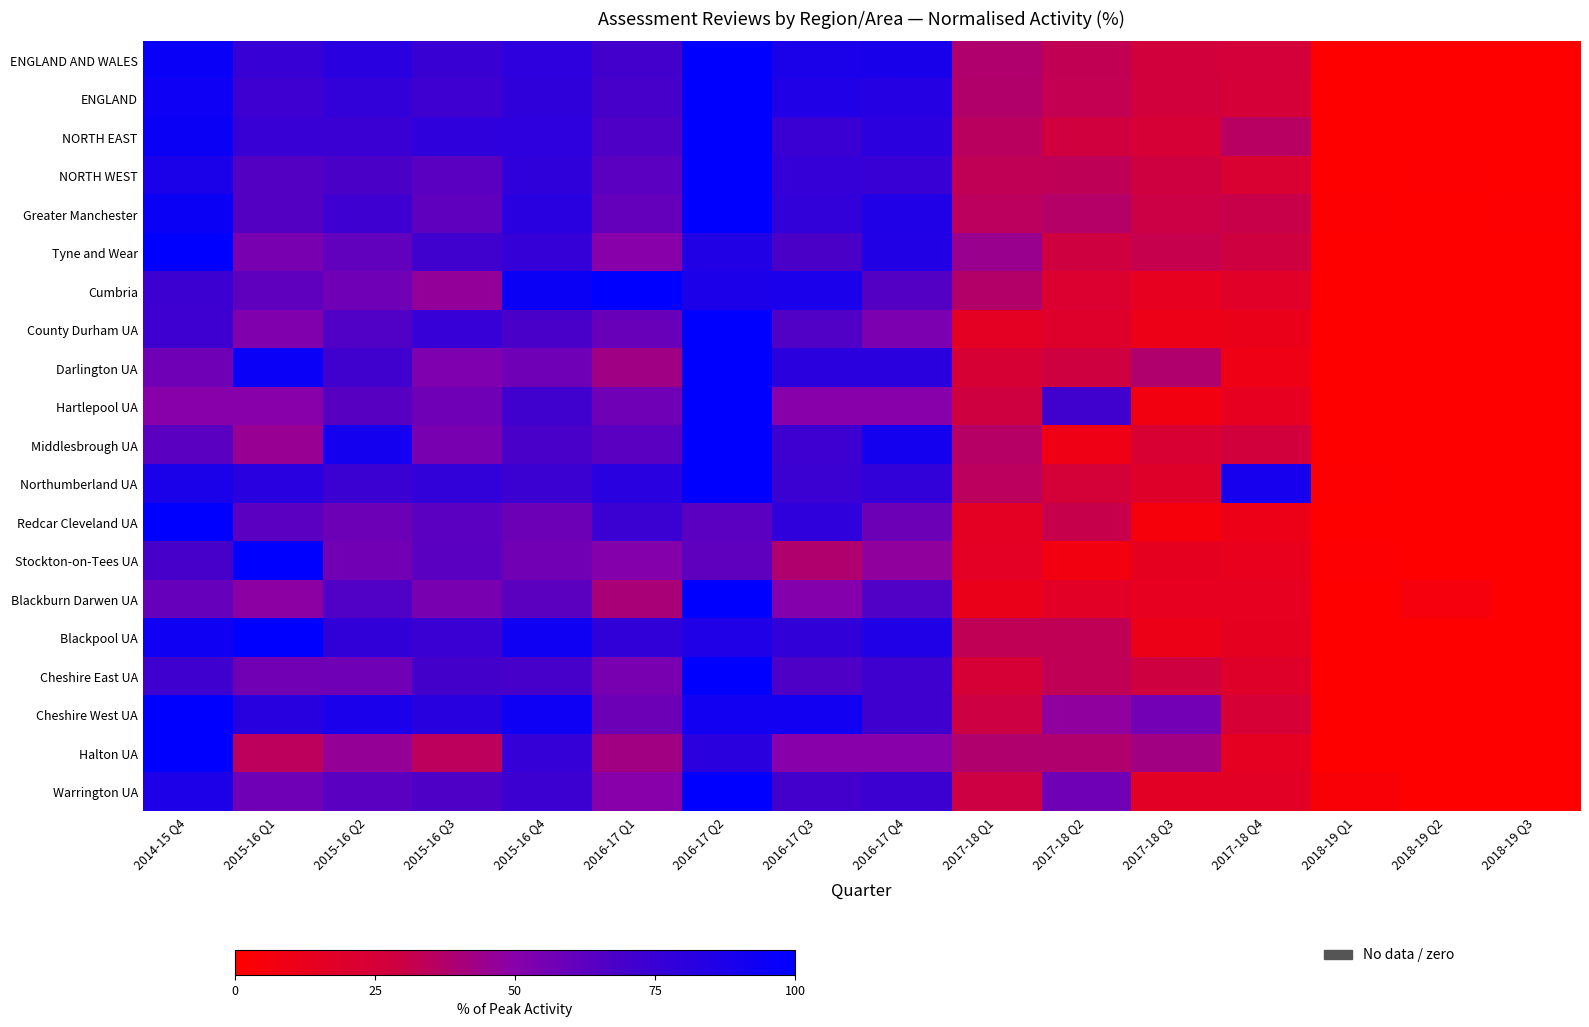

Which series has the largest range (max minus min)?

Cumbria